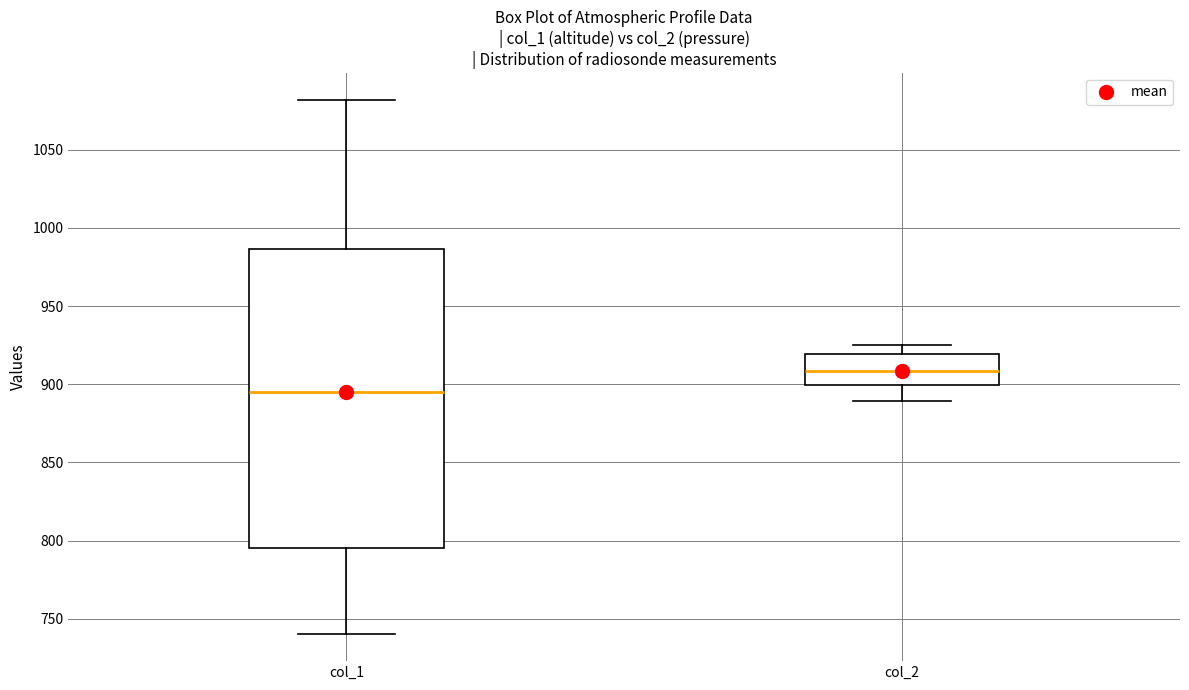

Where does the upper whisker of the box for col_1 end on the y-axis? The values are not printed on the chart, so give them approximately, as read against the axis.

1080